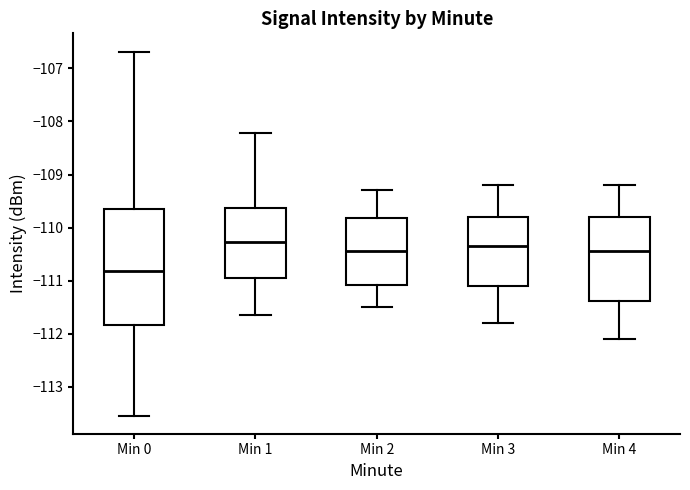

Reading left to right, transcribe this box plot: for each box, give where its median line is, the range the box spans, and where its two whiskers end, as read against the y-axis. The values are not printed on the chart, so give them approximately, as read against the axis.

Min 0: median -110.8, box -111.8 to -109.7, whiskers -113.5 to -106.7
Min 1: median -110.3, box -110.9 to -109.6, whiskers -111.6 to -108.2
Min 2: median -110.4, box -111.1 to -109.8, whiskers -111.5 to -109.3
Min 3: median -110.3, box -111.1 to -109.8, whiskers -111.8 to -109.2
Min 4: median -110.4, box -111.4 to -109.8, whiskers -112.1 to -109.2